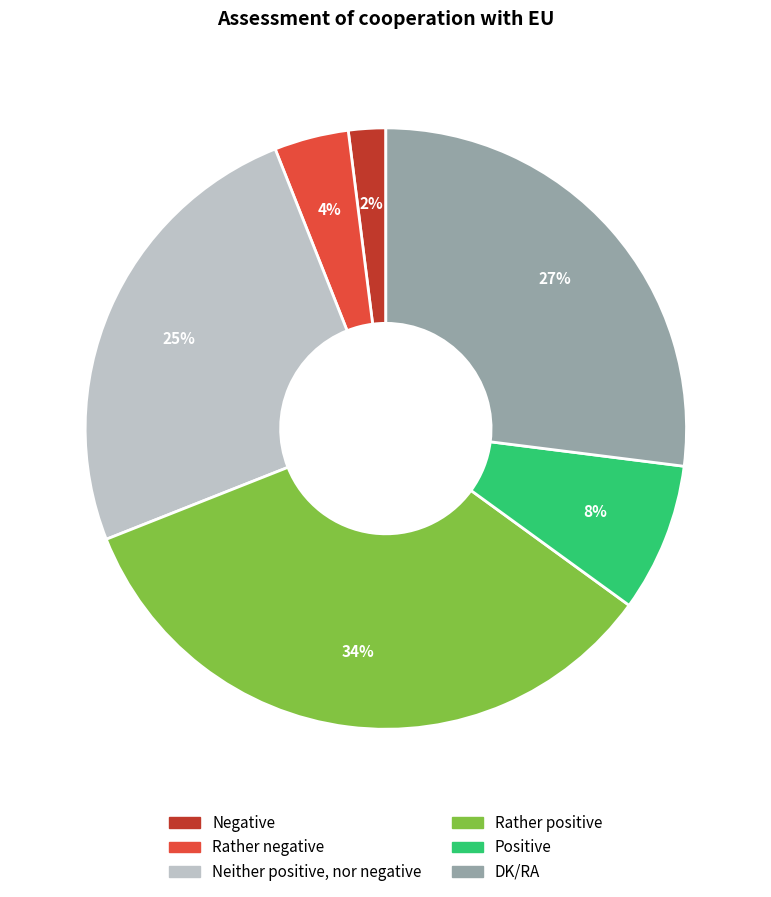

Is the sum of DK/RA and Rather positive greater than half?

Yes